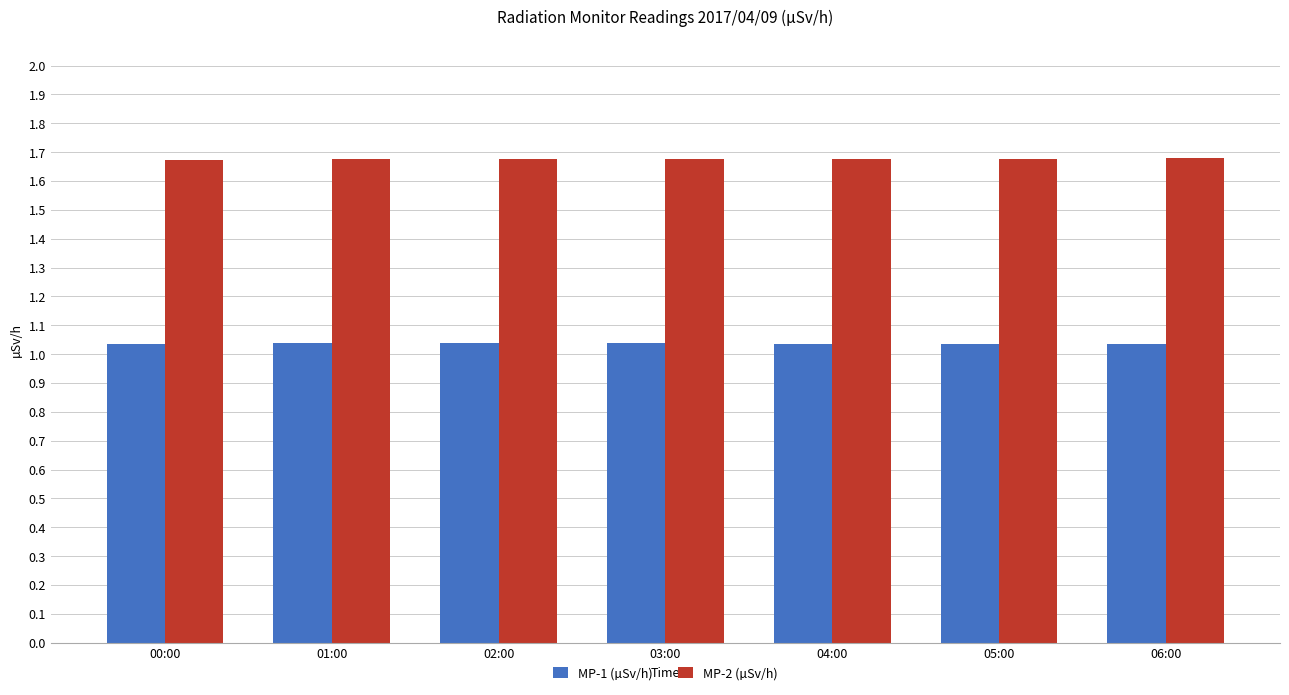

What is the difference between the highest and lowest values at 05:00?

0.6